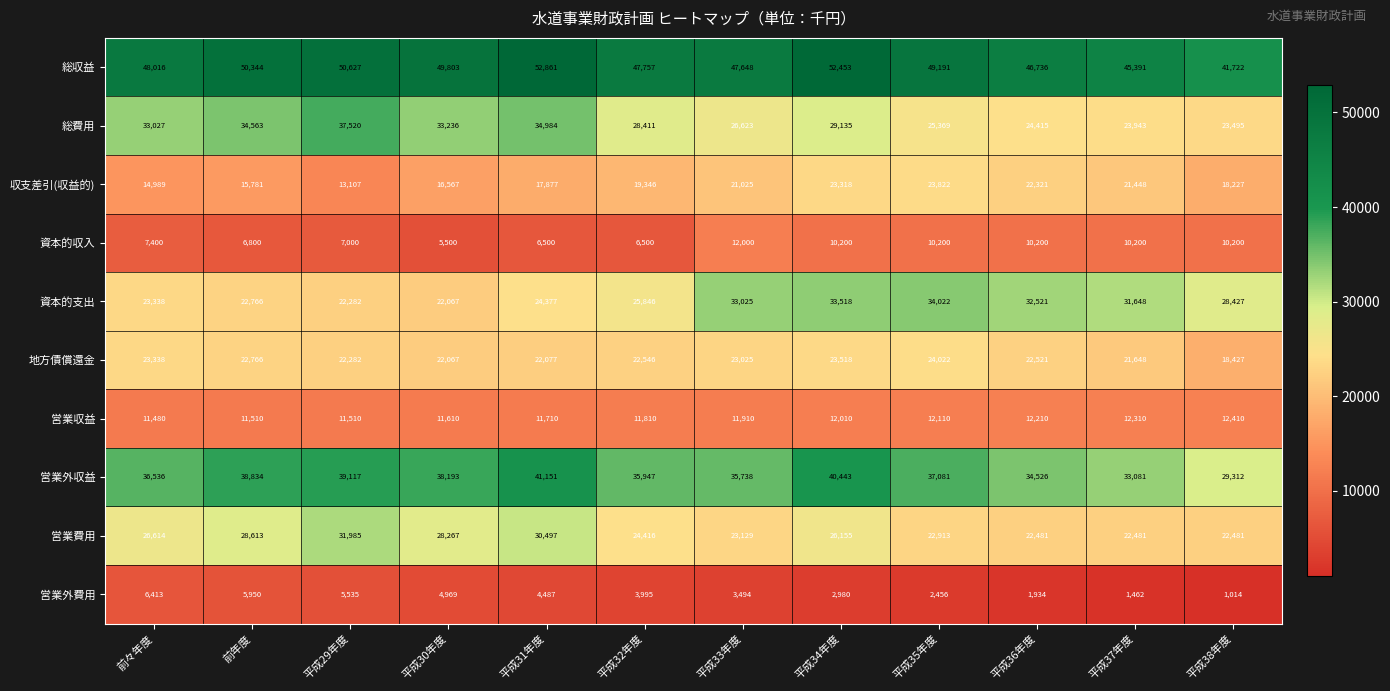

At how many categories does at least one series exceed 40550?

12